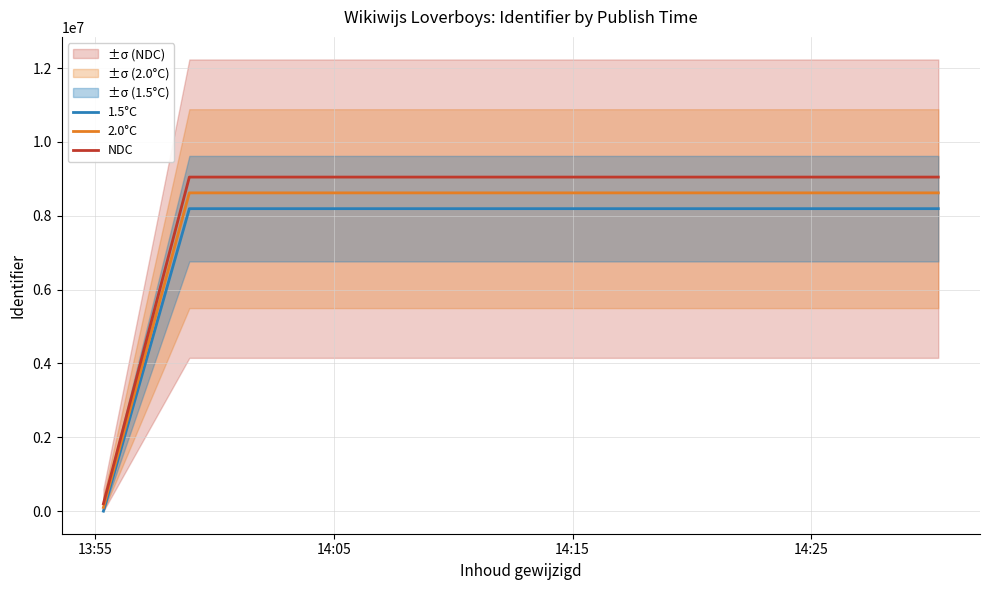

What is the value of the 1.5°C point at the 5th from the left?

8191735.0